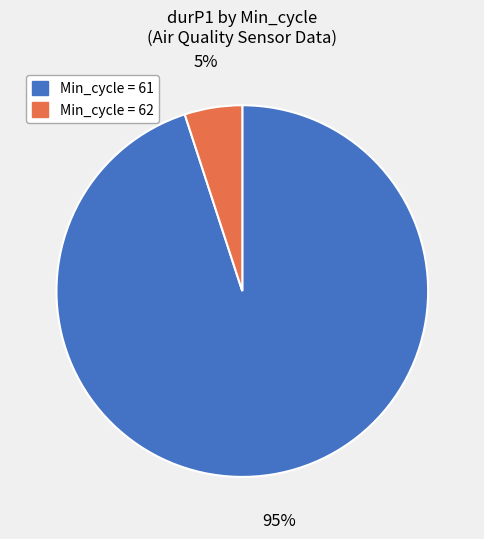

Count the number of slices in the pie.

2